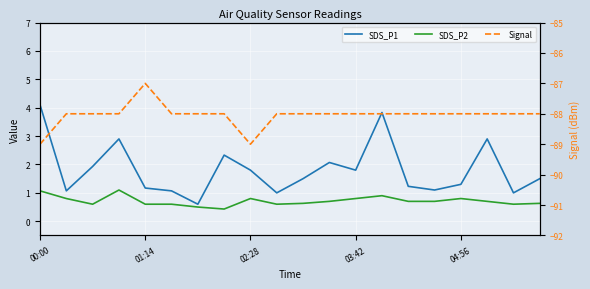

What is the difference between the maximum and minimum values in the SDS_P2 series?

0.7